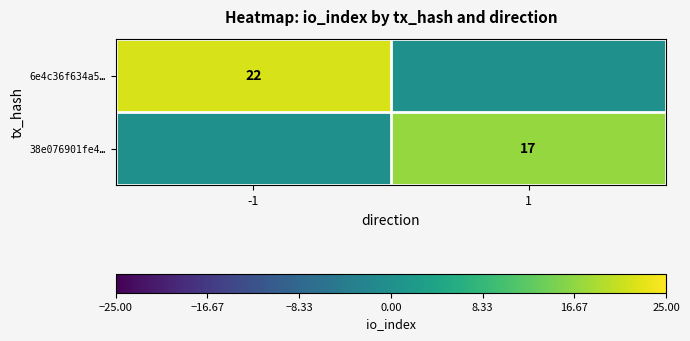

What is the spread (max minus min) of values at -1?

22